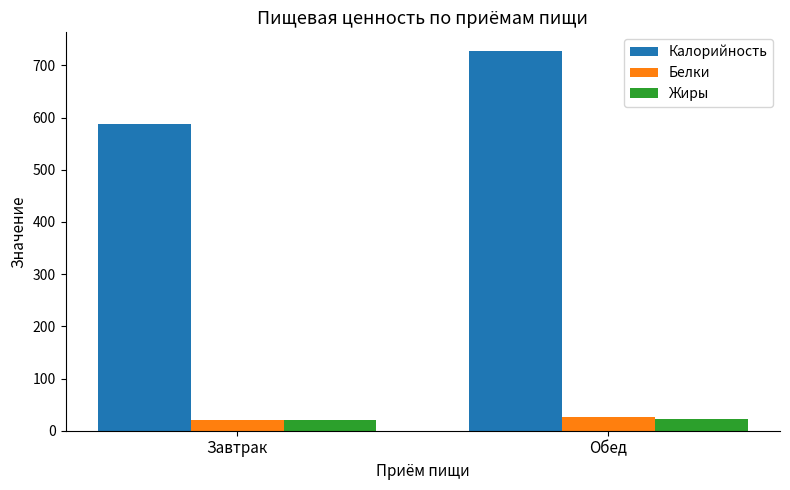

What value does the Белки series have at Завтрак?

19.6